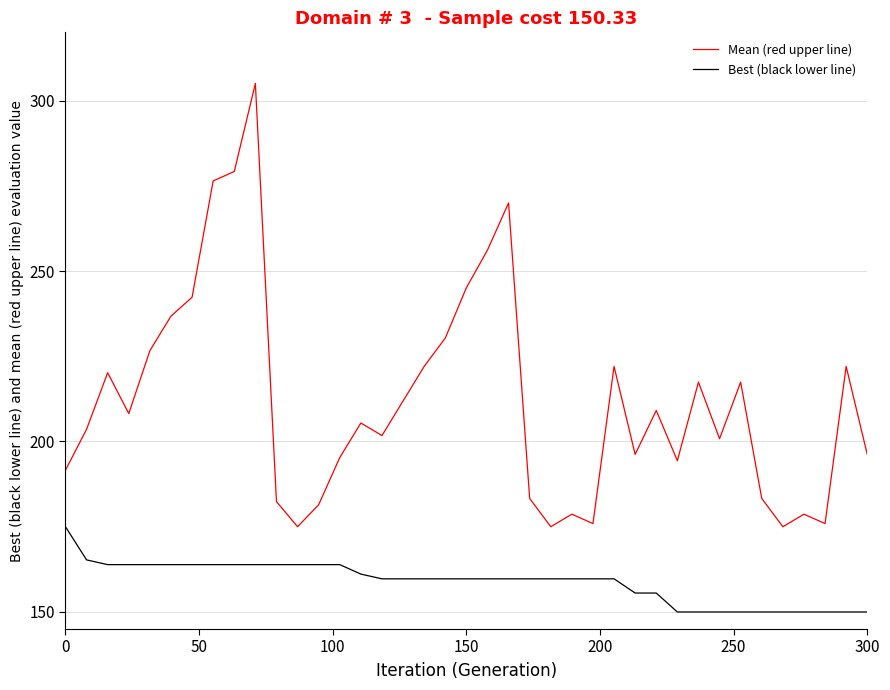

Which series has the widest spread of values?

Mean (red upper line)